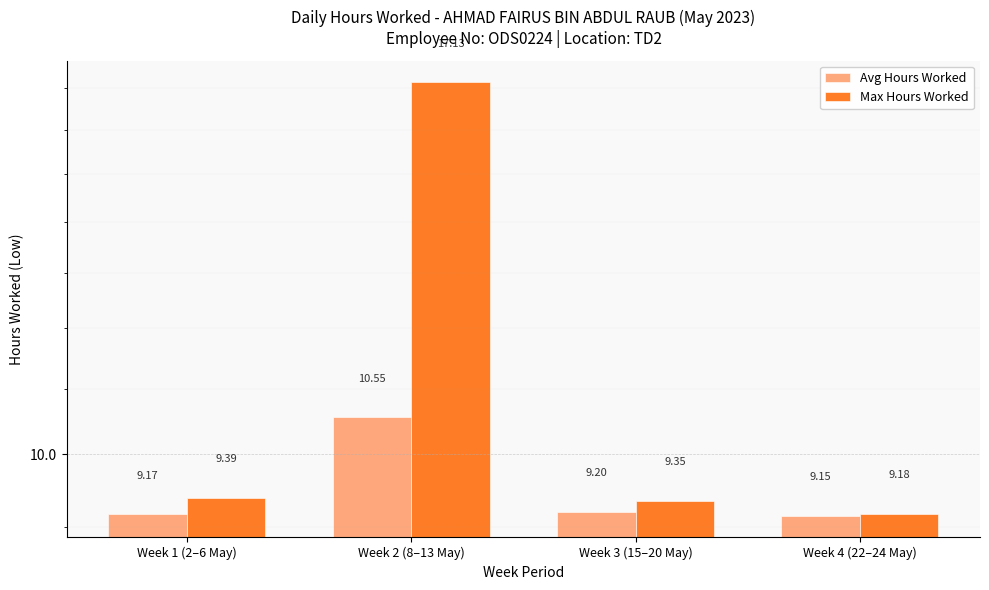

Rank the series by their maximum value, from lowest to highest.

Avg Hours Worked, Max Hours Worked